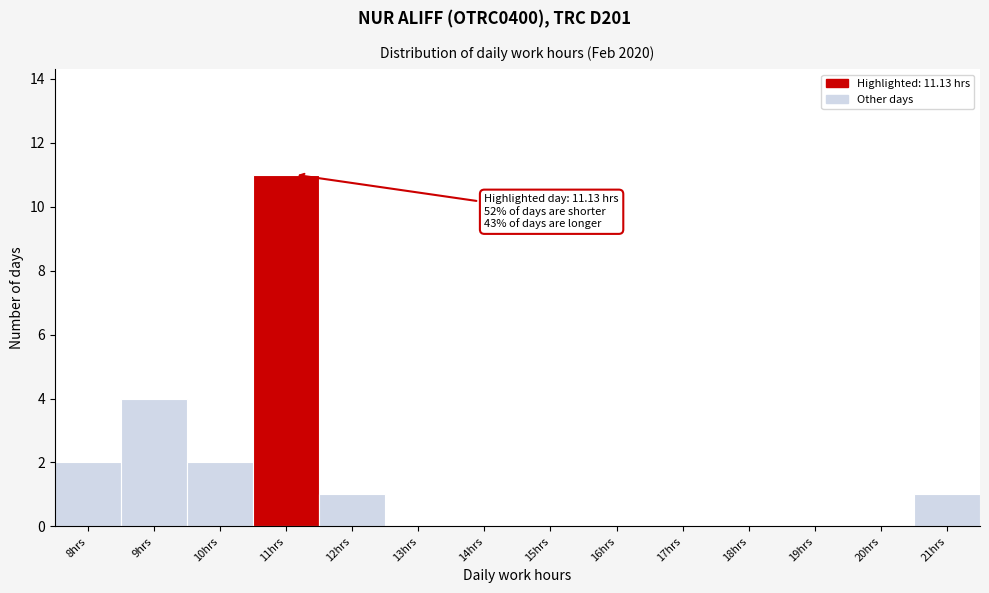

Reading left to right, transcribe all the data shown in this chart.

8hrs=2	9hrs=4	10hrs=2	11hrs=11	12hrs=1	13hrs=0	14hrs=0	15hrs=0	16hrs=0	17hrs=0	18hrs=0	19hrs=0	20hrs=0	21hrs=1